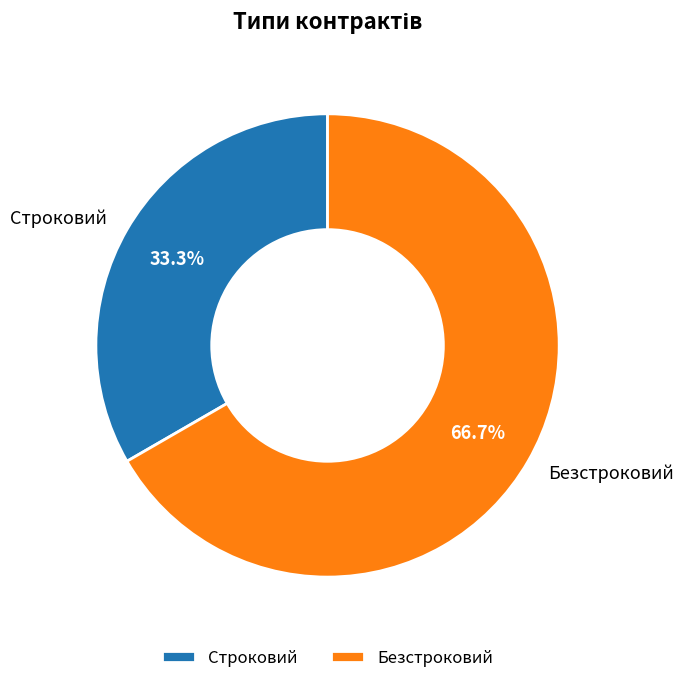

The Безстроковий slice represents 67% of the pie. True or false?

True